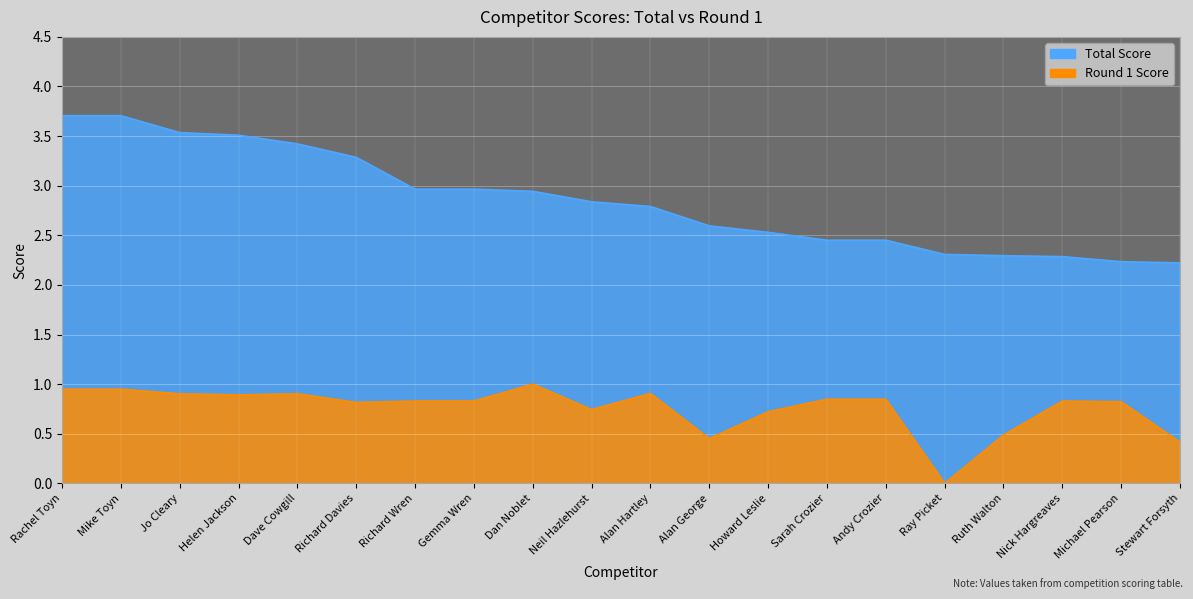

Is the value of Total at Rachel Toyn greater than the value of Round1 at Ray Picket?

Yes